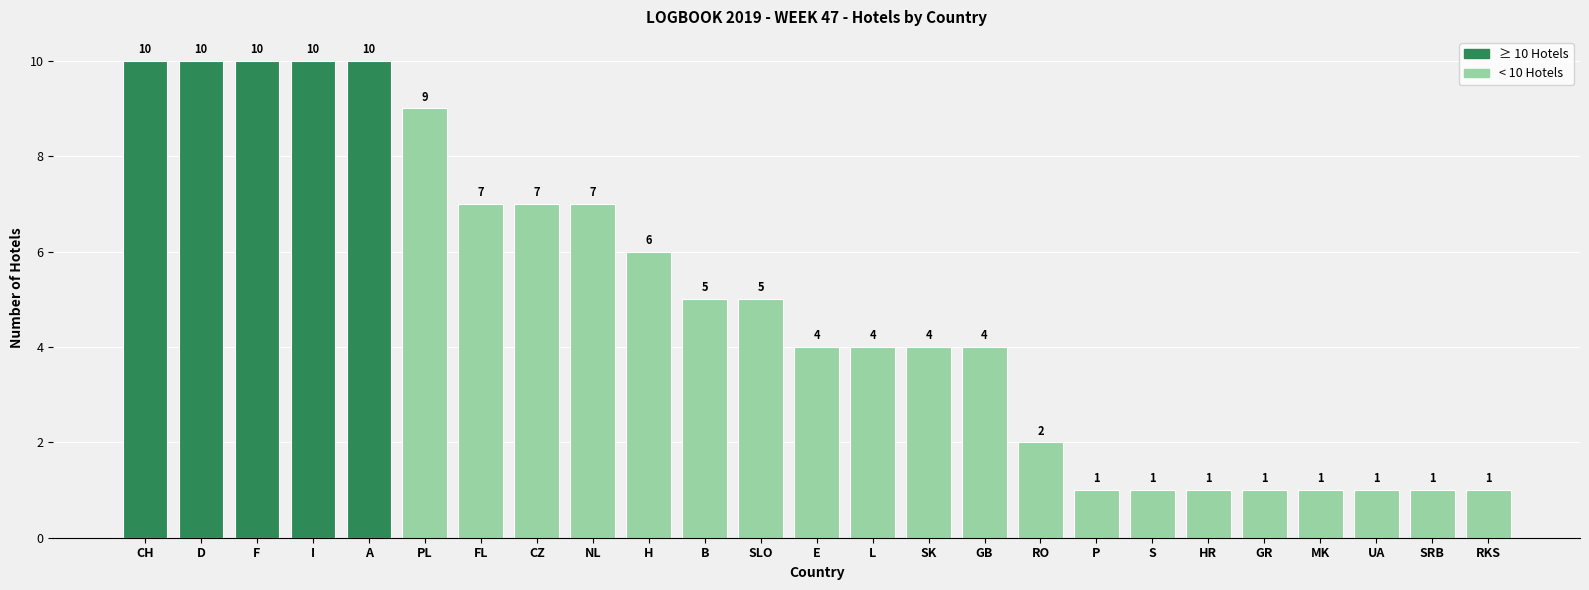

Between FL and PL, which is larger?

PL